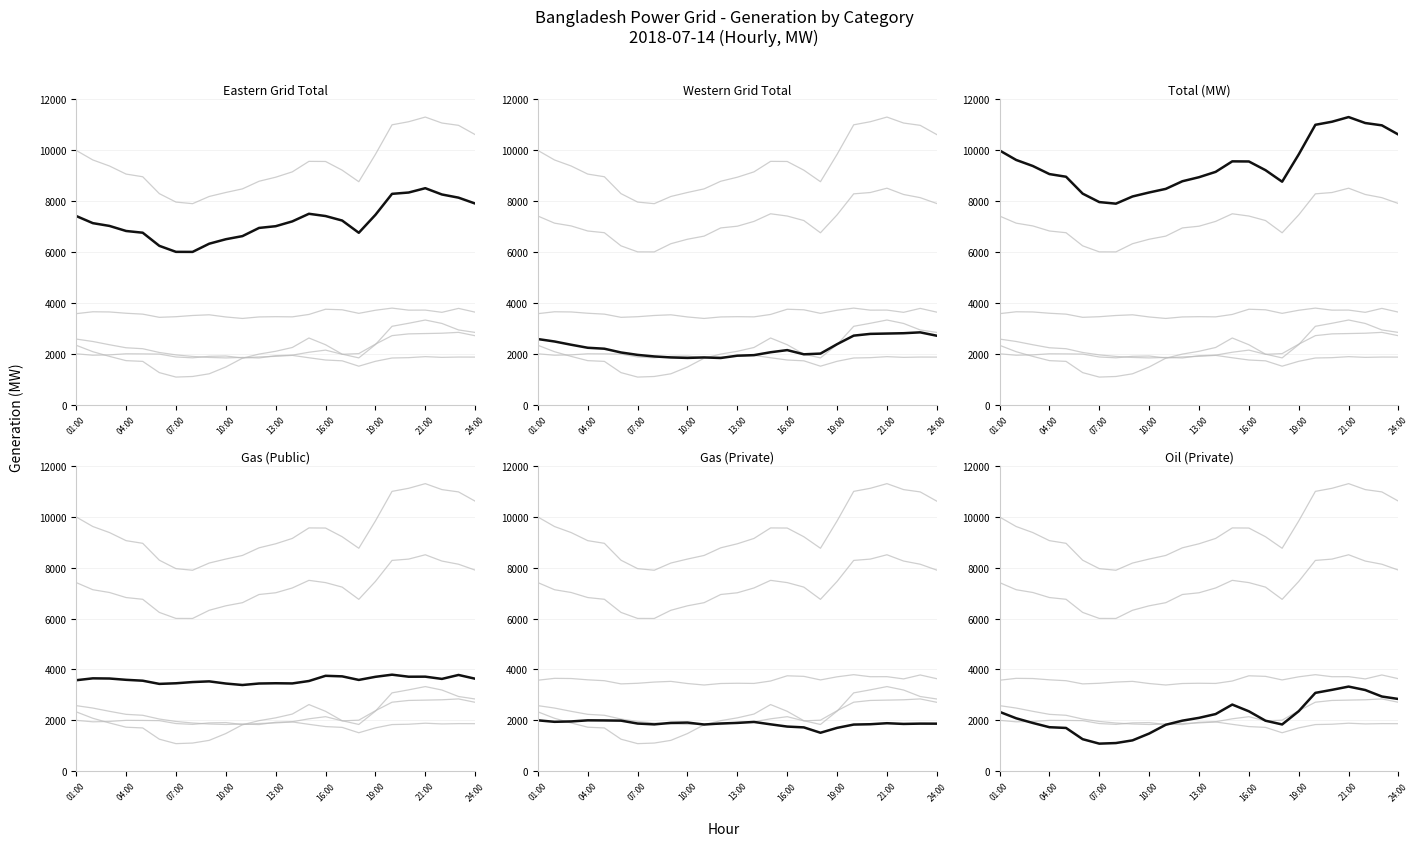

What is the label of the 13th point from the right?

13:00